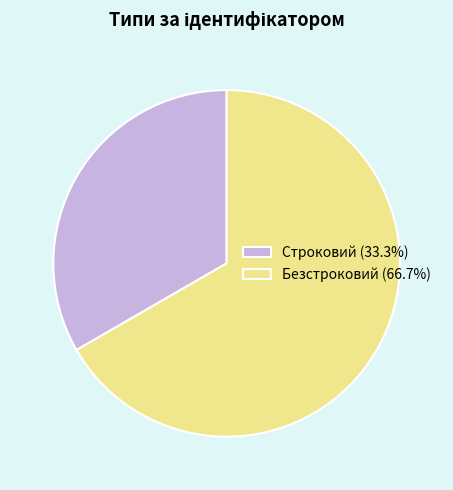

Do Строковий and Безстроковий together represent more than half of the pie?

Yes